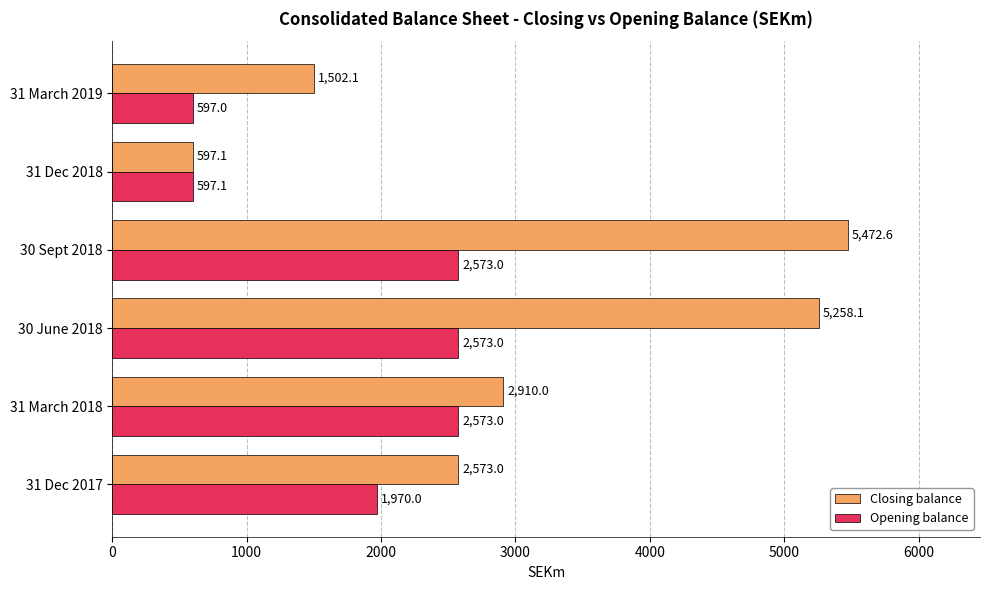

Count the number of data series in this chart.

2